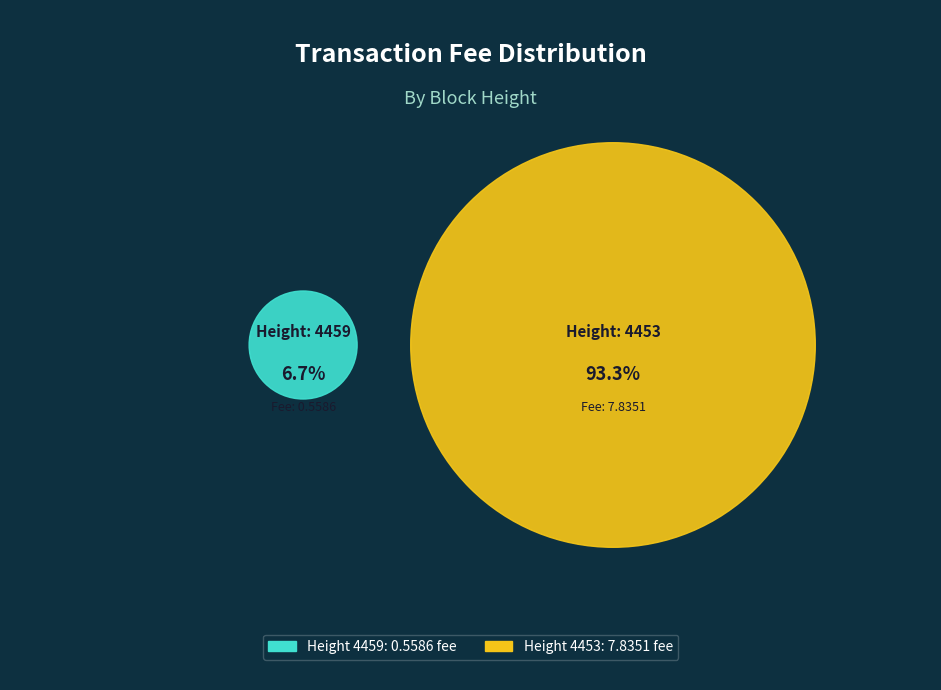

Does any single category account for the majority?

Yes